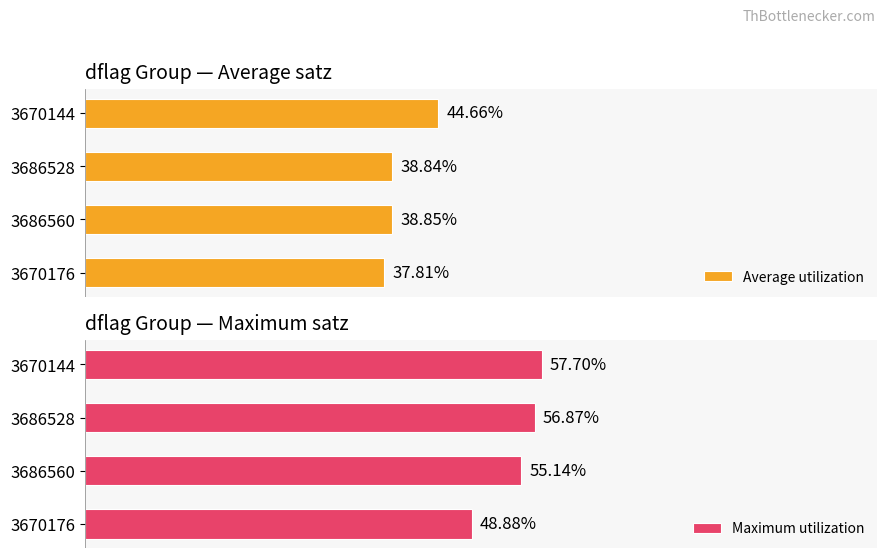

Reading right to left, extract all data points from this chart.

Average utilization: 37.8	38.9	38.8	44.7
Maximum utilization: 48.9	55.1	56.9	57.7